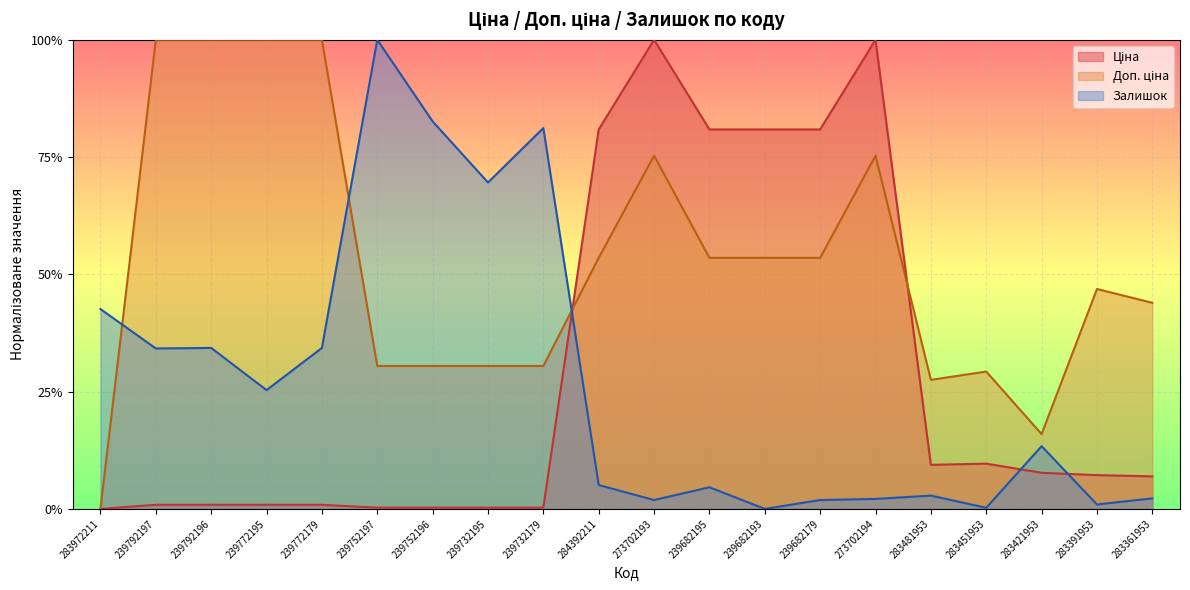

At 273702193, list the series in order from smallest to largest.

Залишок, Доп. ціна, Ціна